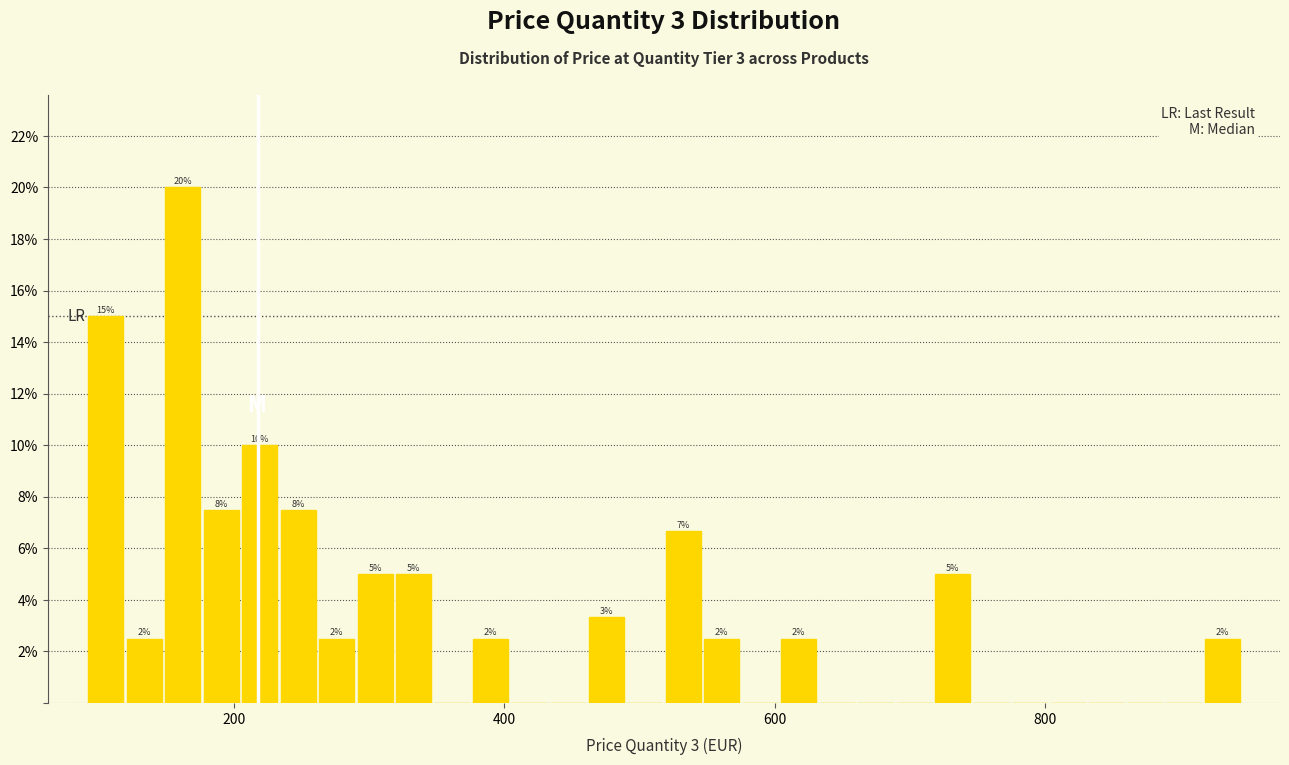

Around what value on the x-axis is the tallest bar? Give the approximate position of its centre, as read against the axis.

160